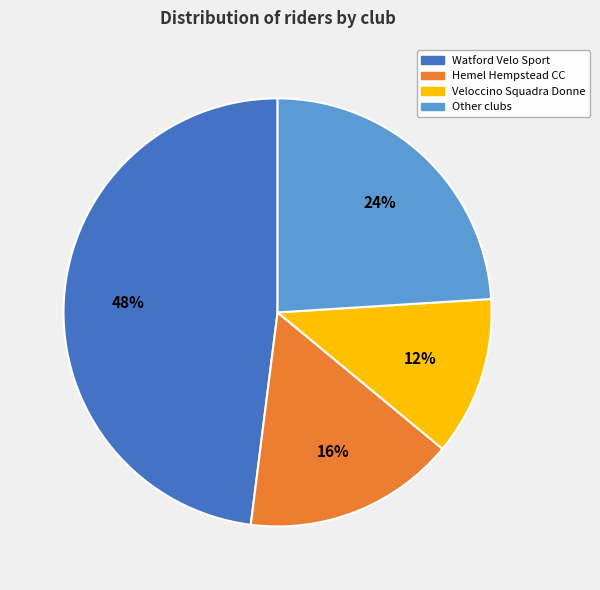

What is the ratio of the value at Watford Velo Sport to the value at Veloccino Squadra Donne?

4.0